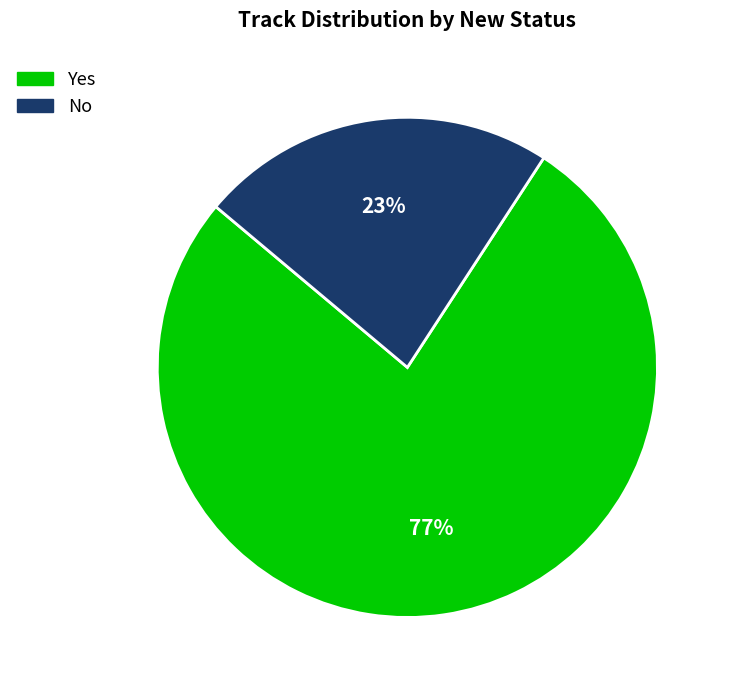

To the nearest percent, what portion does No represent?

23%